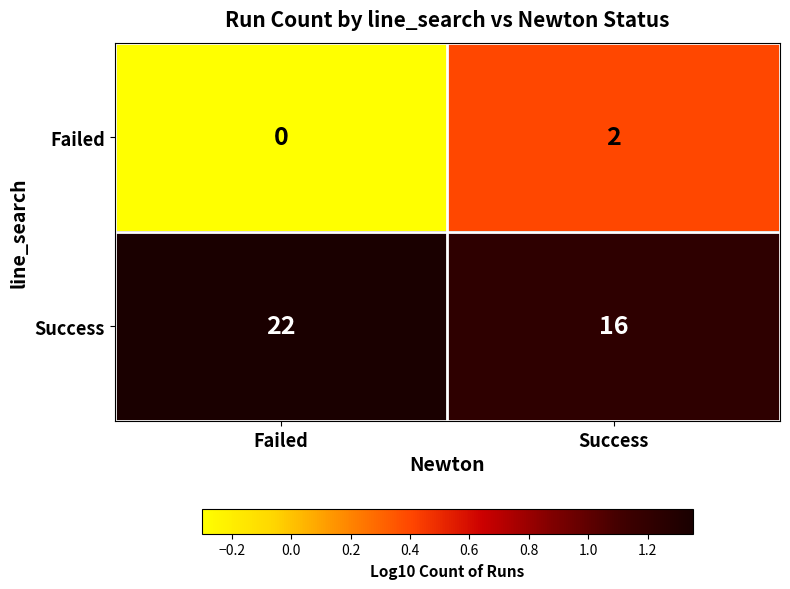

The value of Failed at Success is 1. True or false?

False